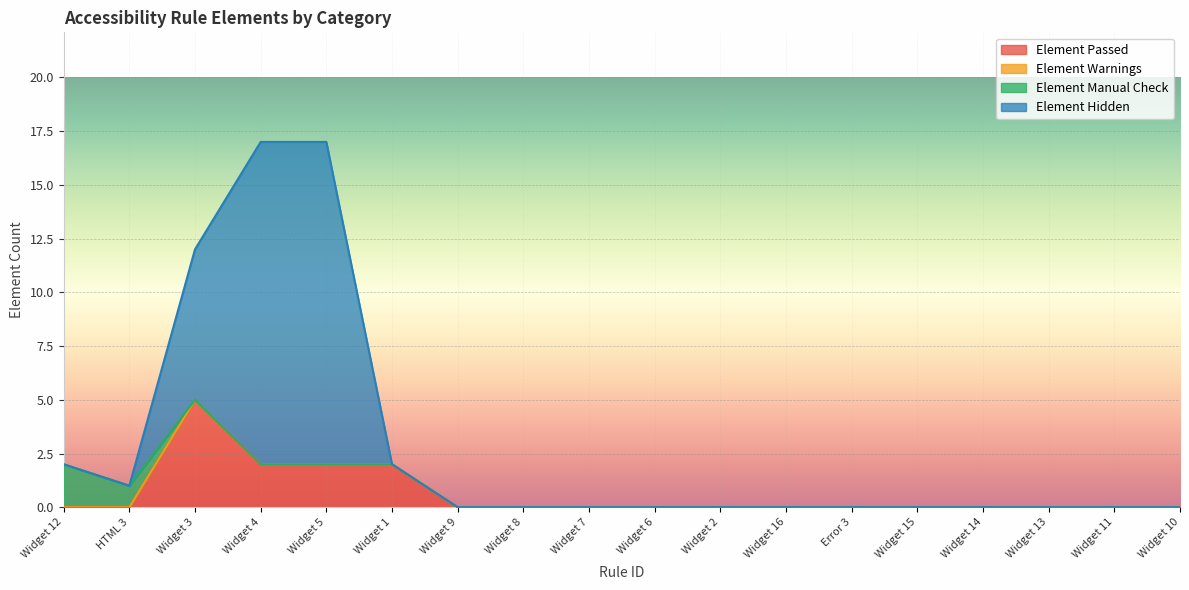

The Element Passed series shows 0 at HTML 3. True or false?

True